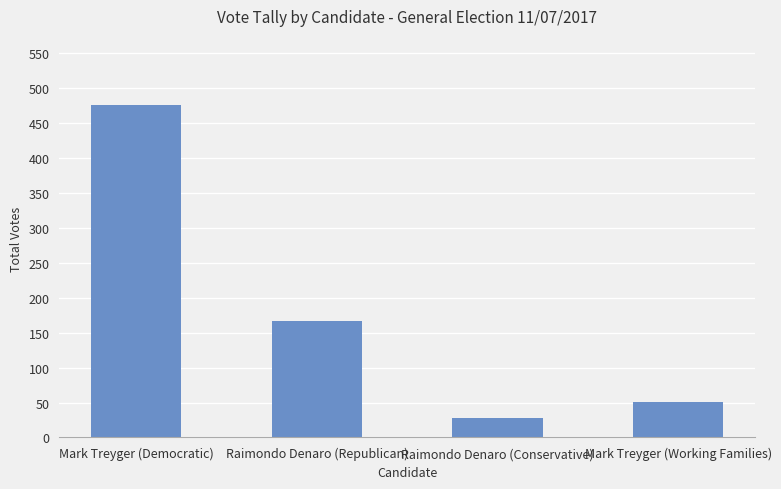

What position from the right is Mark Treyger (Democratic)?

4